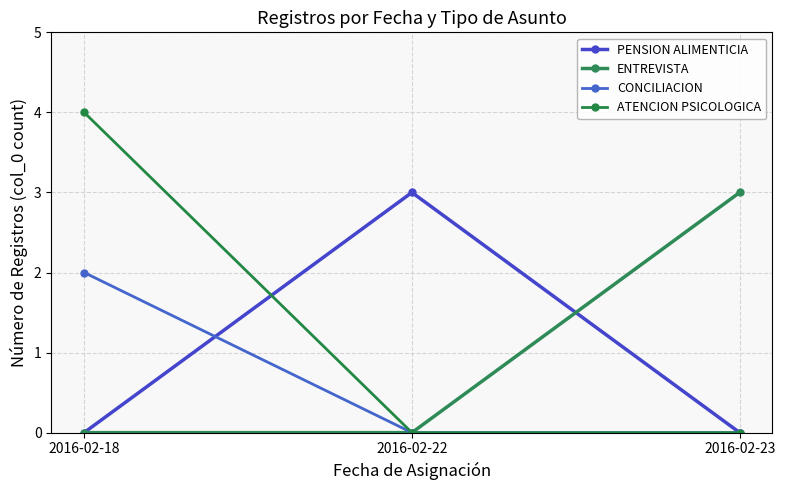

The value of CONCILIACION at 2016-02-22 is 0. True or false?

True